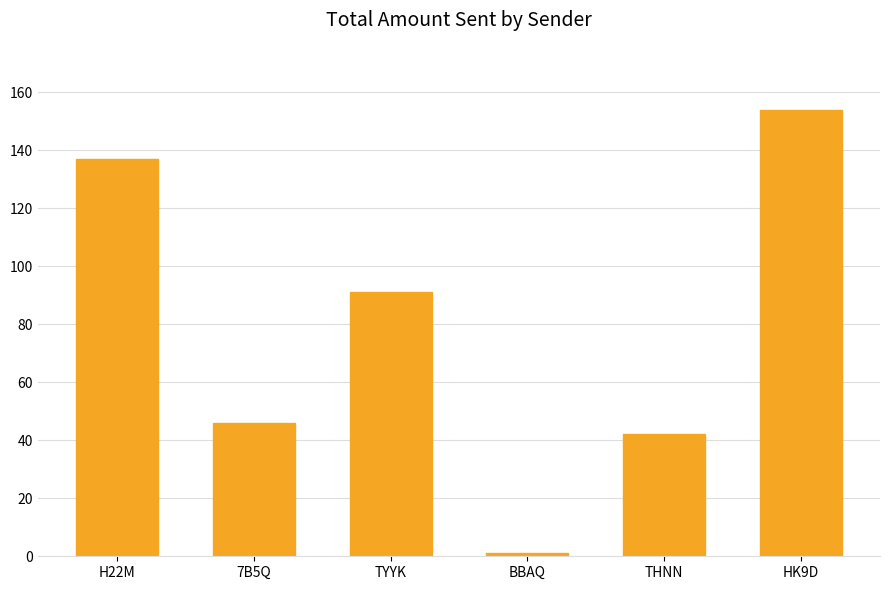

What is the difference between the maximum and minimum values?

153